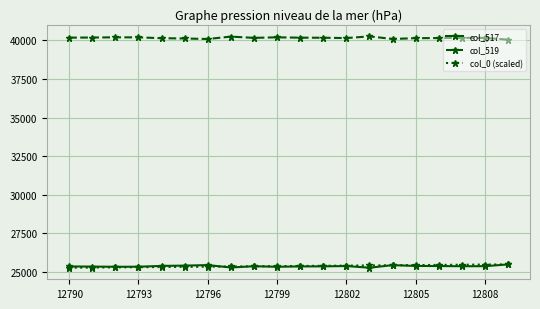

Which series has the largest total across all categories?

col_519